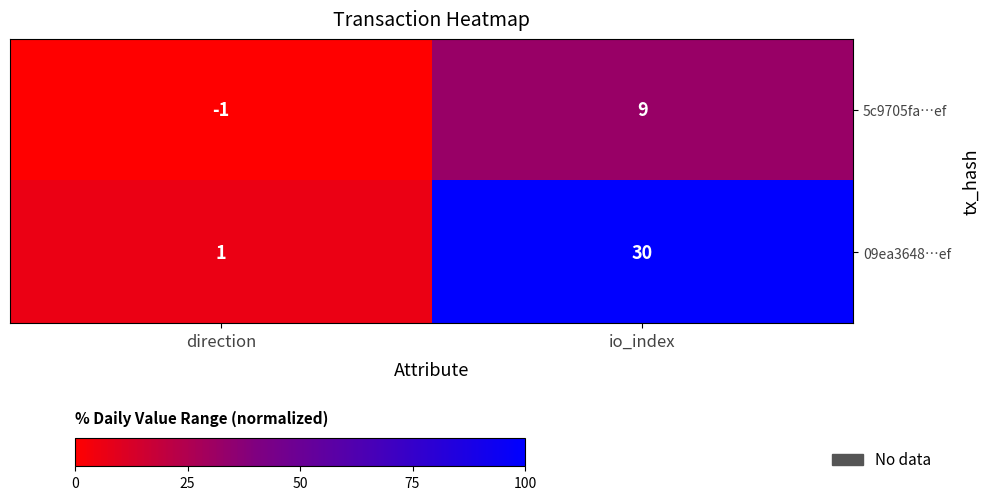

Rank the series at io_index from lowest to highest value.

5c9705fa…ef, 09ea3648…ef